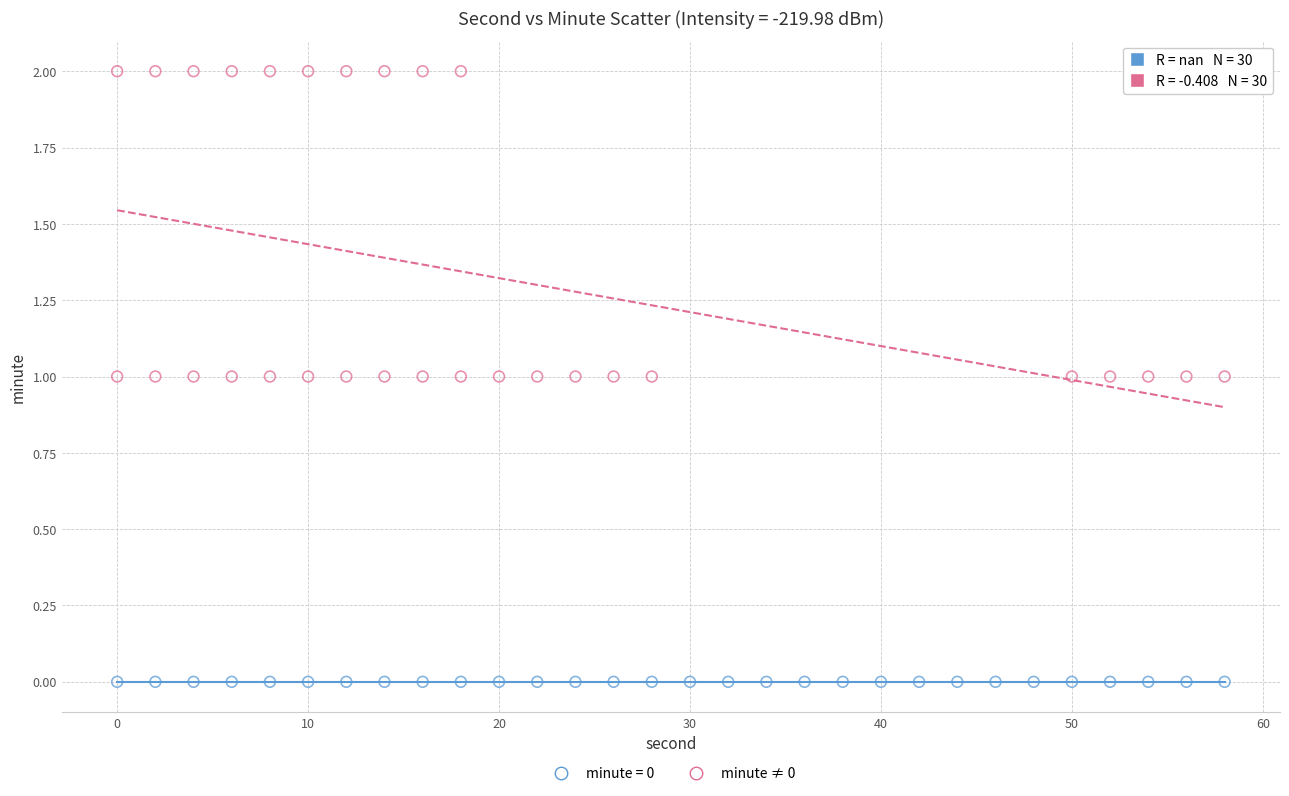

Which series contains the highest Y value?

minute ≠ 0